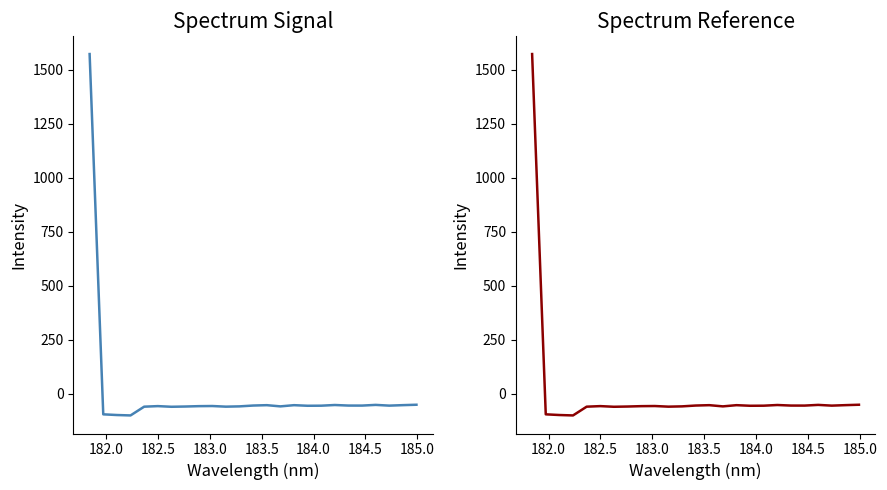

True or false: there are more than 2 points higher than both neighbors.

True